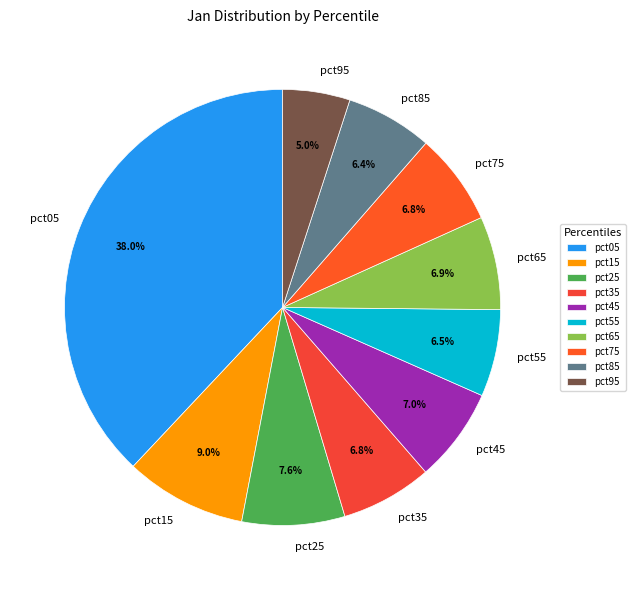

Is there any slice that represents more than half of the pie?

No